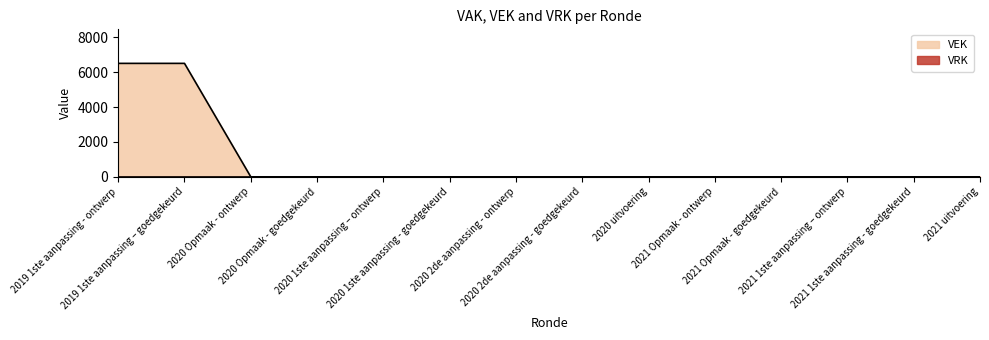

What position from the left is 2021 Opmaak - goedgekeurd?

11